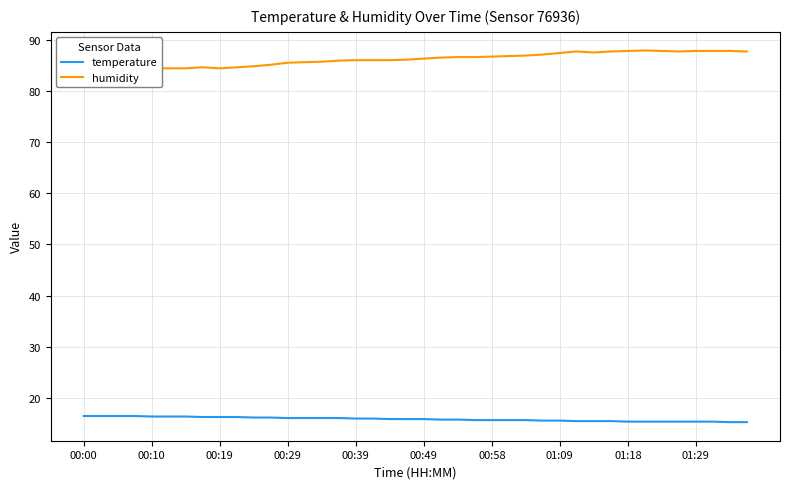

True or false: temperature and humidity cross at least once.

False